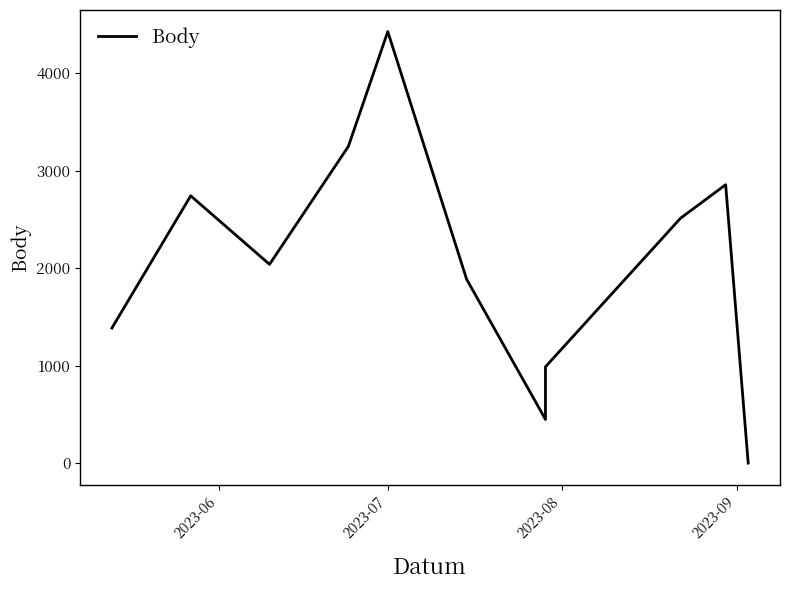

Does the chart have visible grid lines?

No